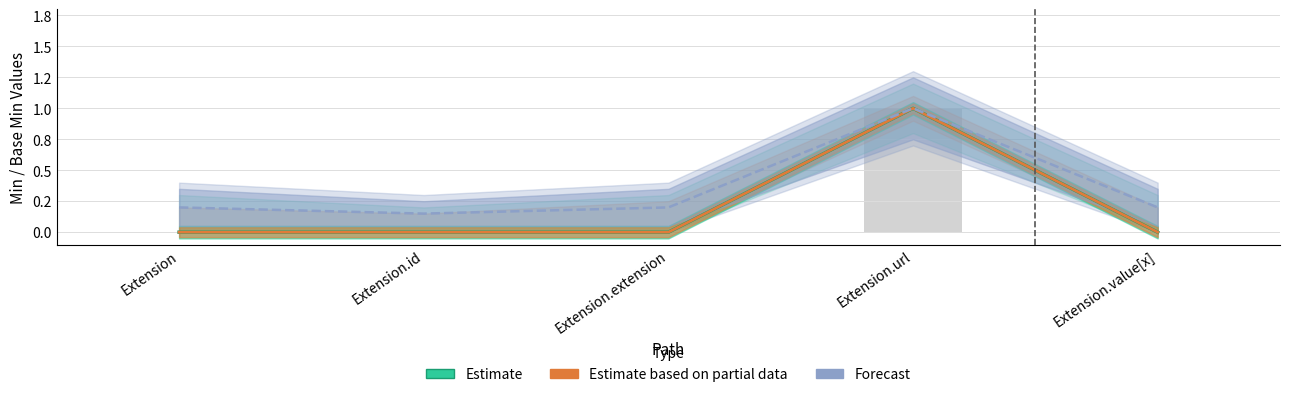

Reading left to right, list all the values displayed in this chart.

Estimate: Extension=0.0	Extension.id=0.0	Extension.extension=0.0	Extension.url=1.0	Extension.value[x]=0.0
Estimate based on partial data: Extension=0.0	Extension.id=0.0	Extension.extension=0.0	Extension.url=1.0	Extension.value[x]=0.0
Forecast: Extension=0.2	Extension.id=0.1	Extension.extension=0.2	Extension.url=1.0	Extension.value[x]=0.2